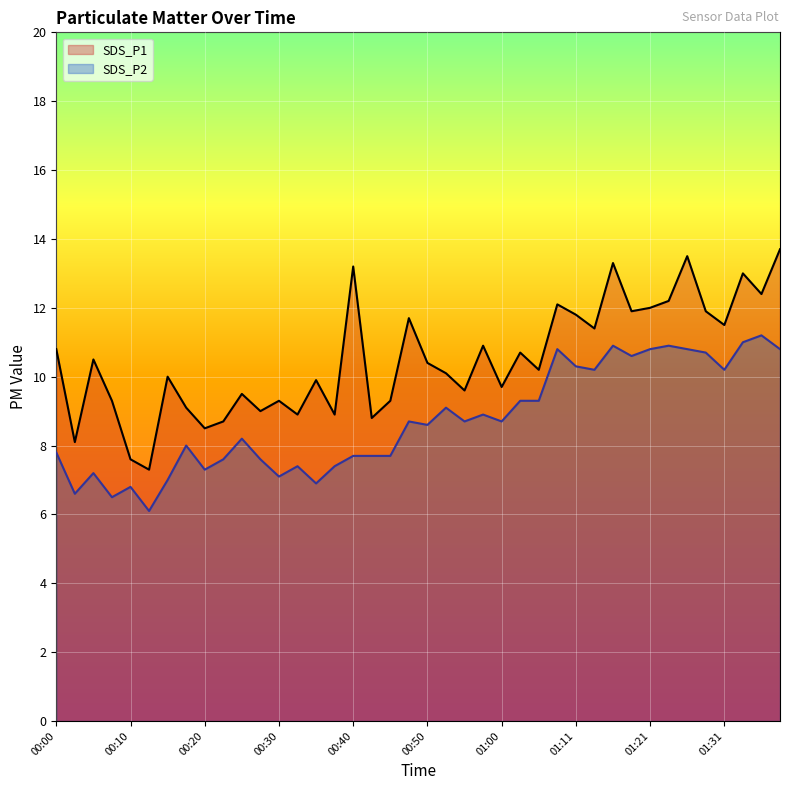

How many lines are shown in the chart?

2